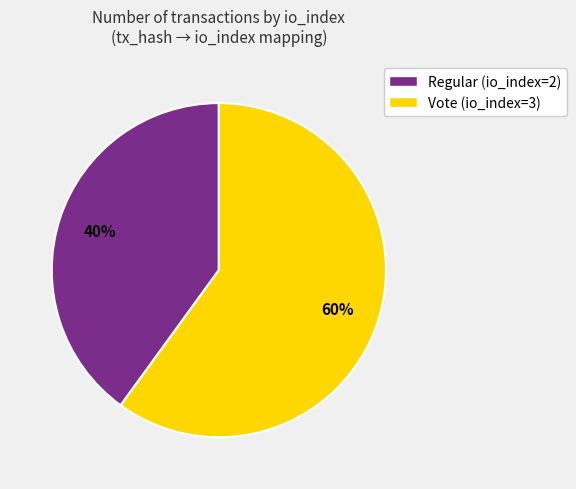

To the nearest percent, what is the difference between the largest and smallest slice percentages?

20%